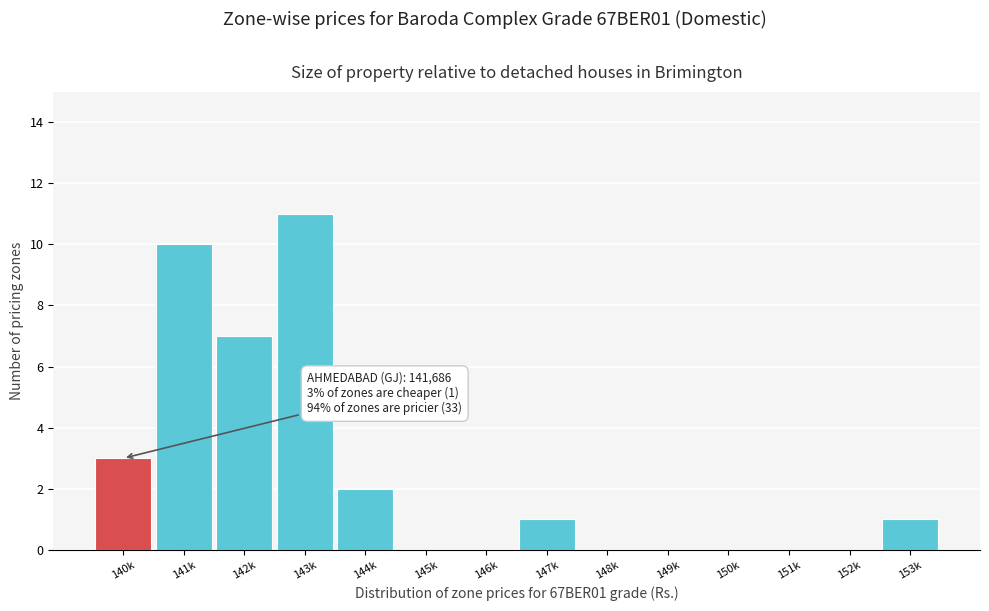

Reading left to right, list all the values displayed in this chart.

140k=3	141k=10	142k=7	143k=11	144k=2	145k=0	146k=0	147k=1	148k=0	149k=0	150k=0	151k=0	152k=0	153k=1